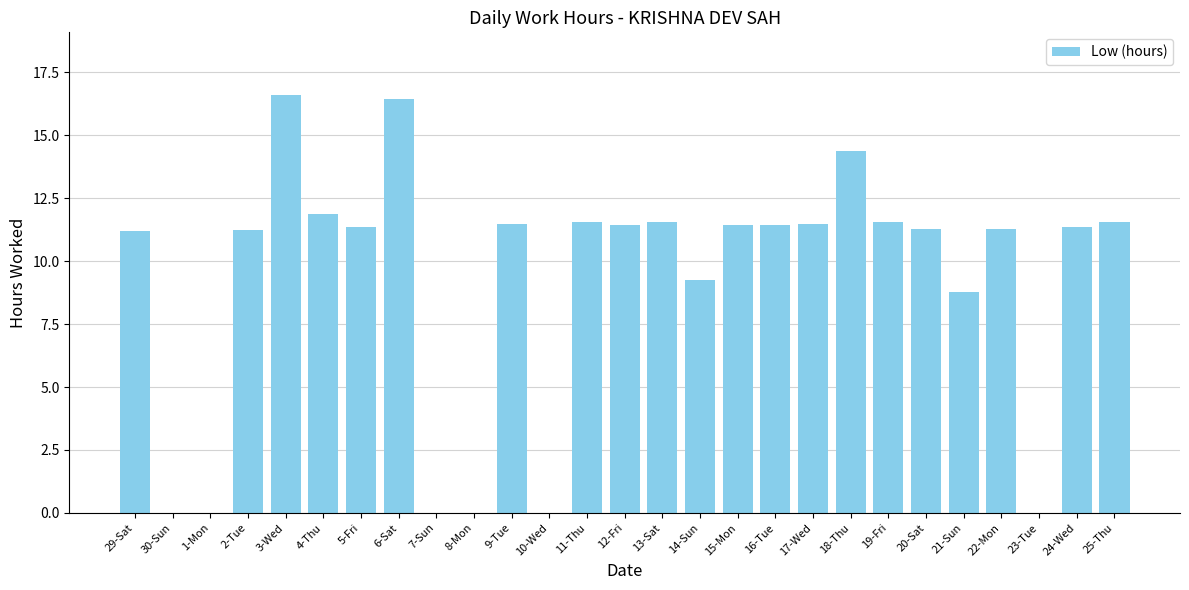

Approximately how many times larger is the value at 5-Fri compared to 9-Tue?

1.0